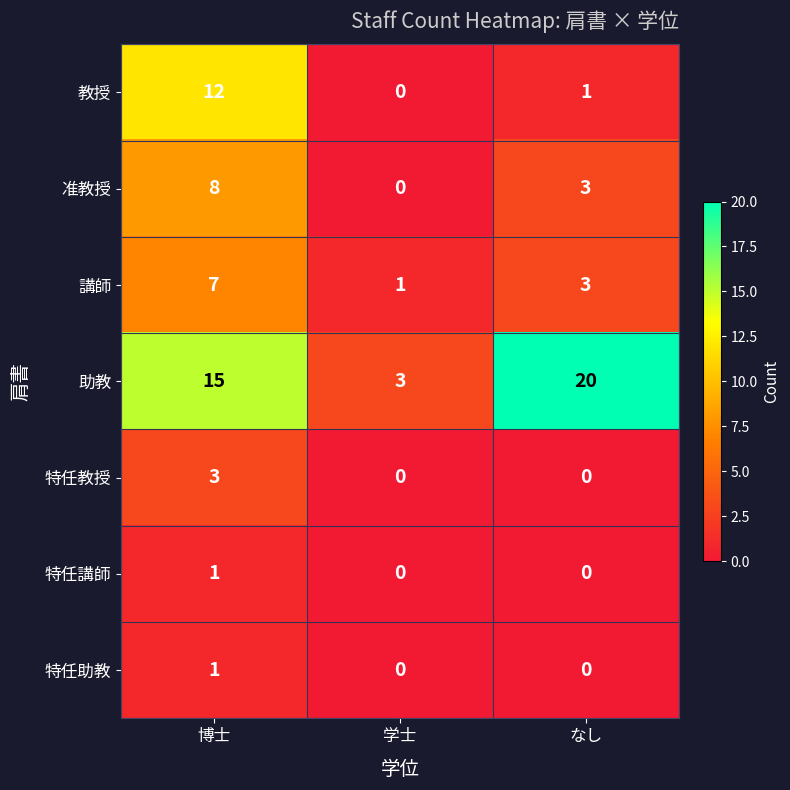

At which category is the sum across all series the highest?

博士